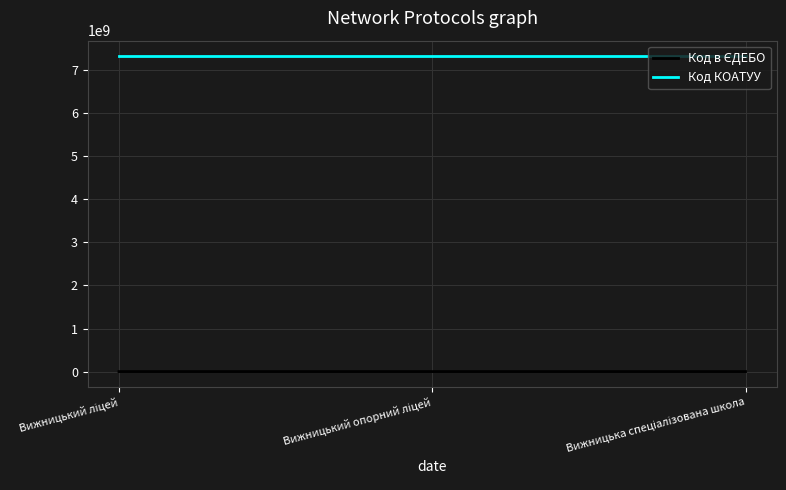

What is the greatest value displayed?

7320510100